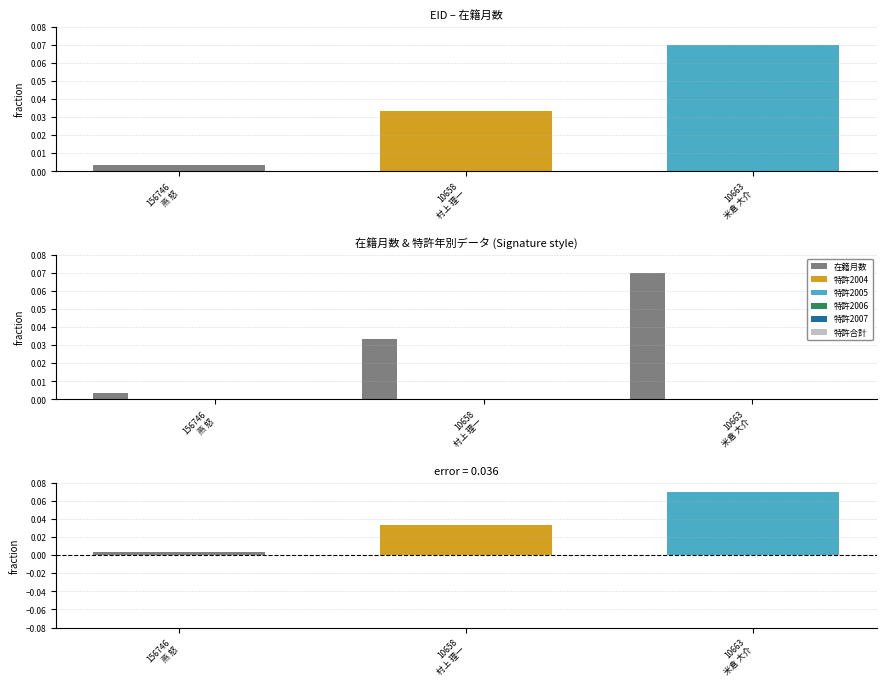

What is the greatest value displayed?

0.1